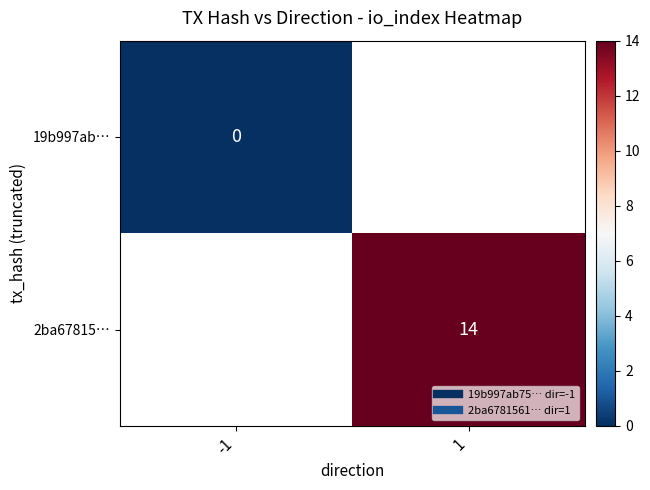

Which category has the highest value across all series?

1